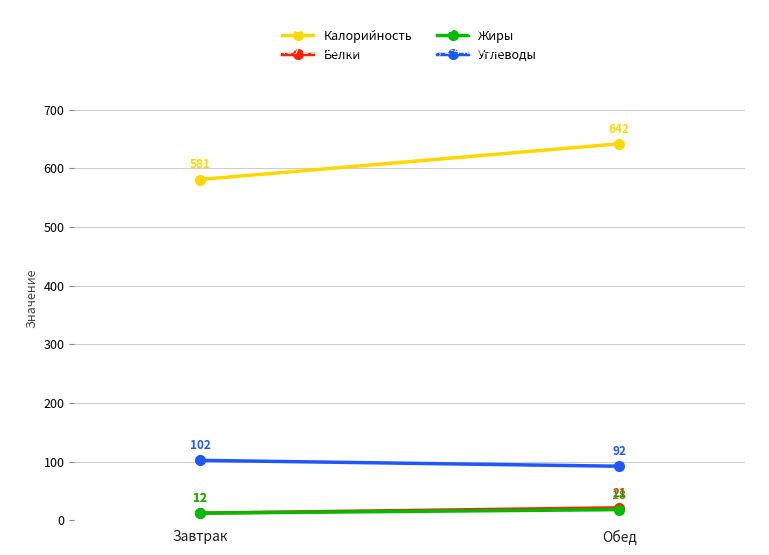

What is the minimum value for Углеводы?

92